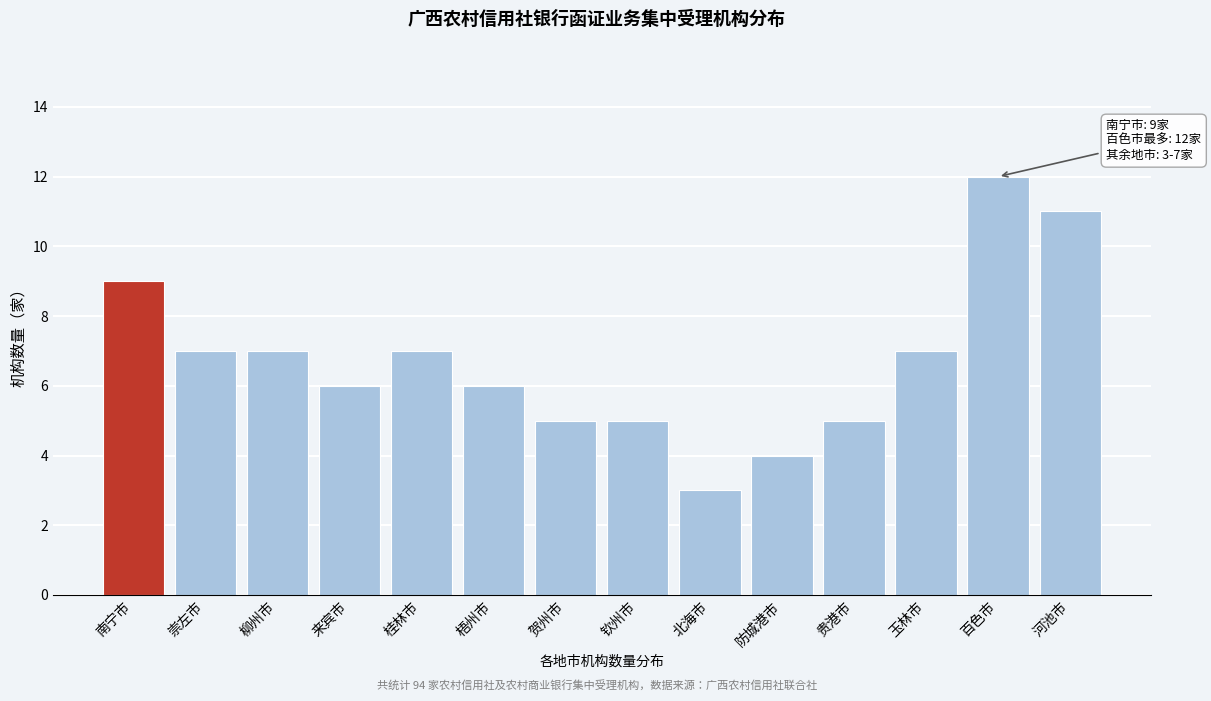

Reading left to right, extract all data points from this chart.

9	7	7	6	7	6	5	5	3	4	5	7	12	11